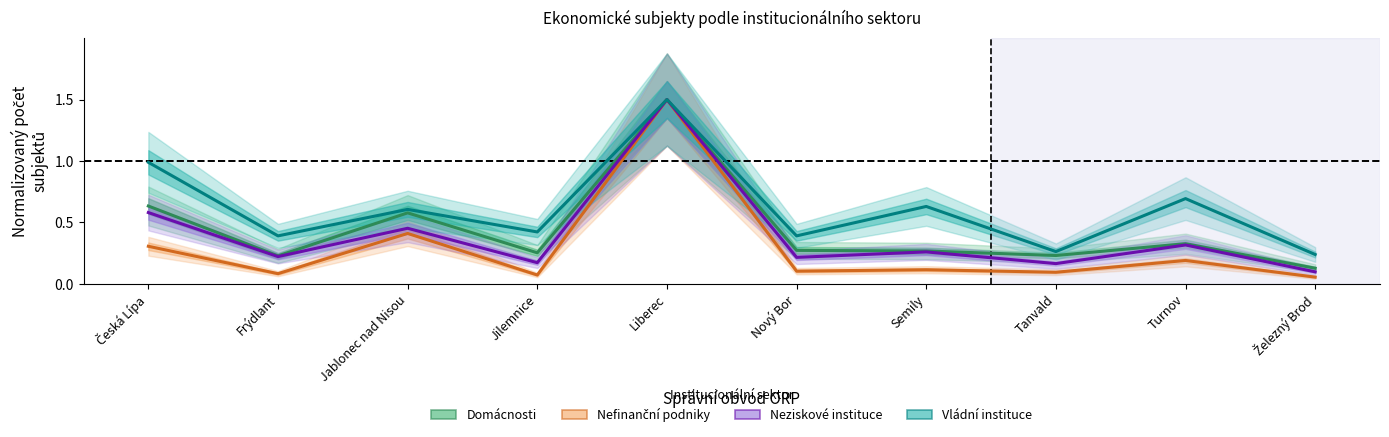

Reading left to right, list all the values displayed in this chart.

Domácnosti: 0.6	0.2	0.6	0.3	1.5	0.3	0.3	0.2	0.3	0.1
Nefinanční podniky: 0.3	0.1	0.4	0.1	1.5	0.1	0.1	0.1	0.2	0.1
Neziskové instituce: 0.6	0.2	0.5	0.2	1.5	0.2	0.3	0.2	0.3	0.1
Vládní instituce: 1.0	0.4	0.6	0.4	1.5	0.4	0.6	0.3	0.7	0.2